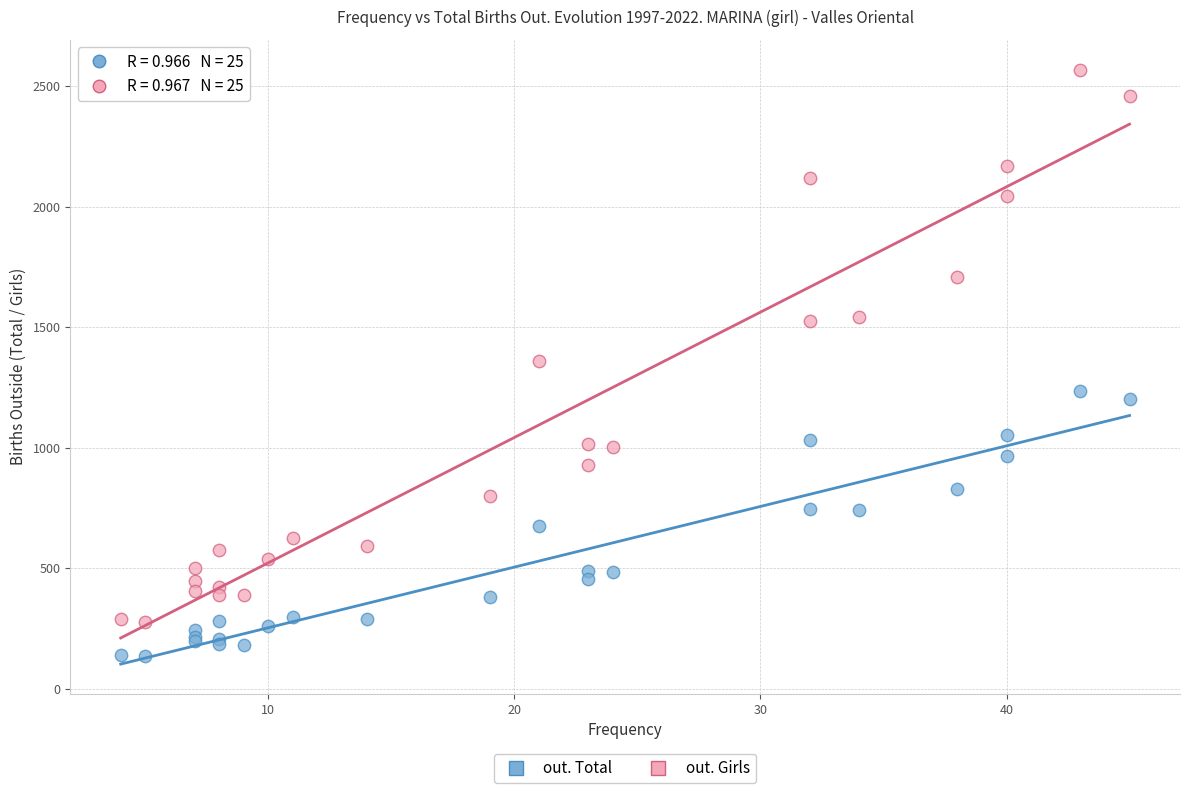

In the out. Girls series, what Y value is closest to 1424?

1360